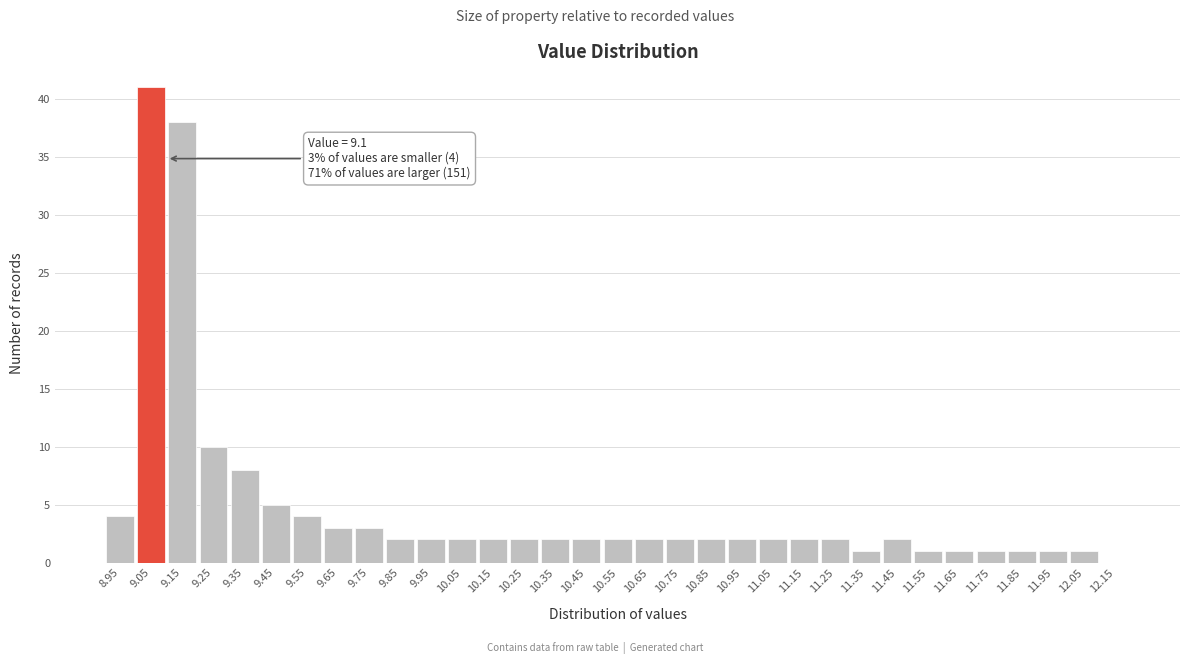

At which category does the chart reach its peak across all series?

9.05